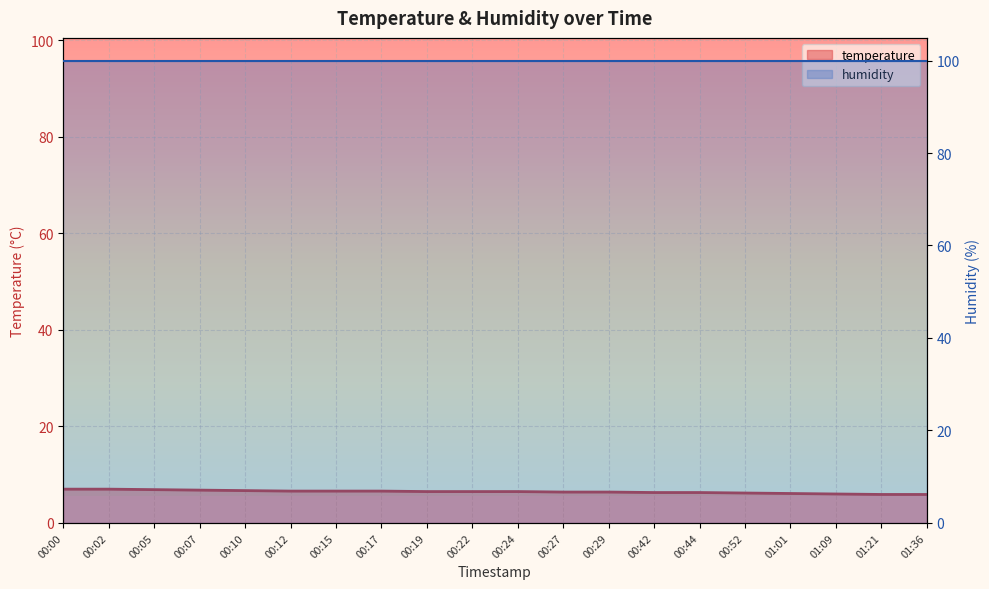

How many values exceed 6?

17